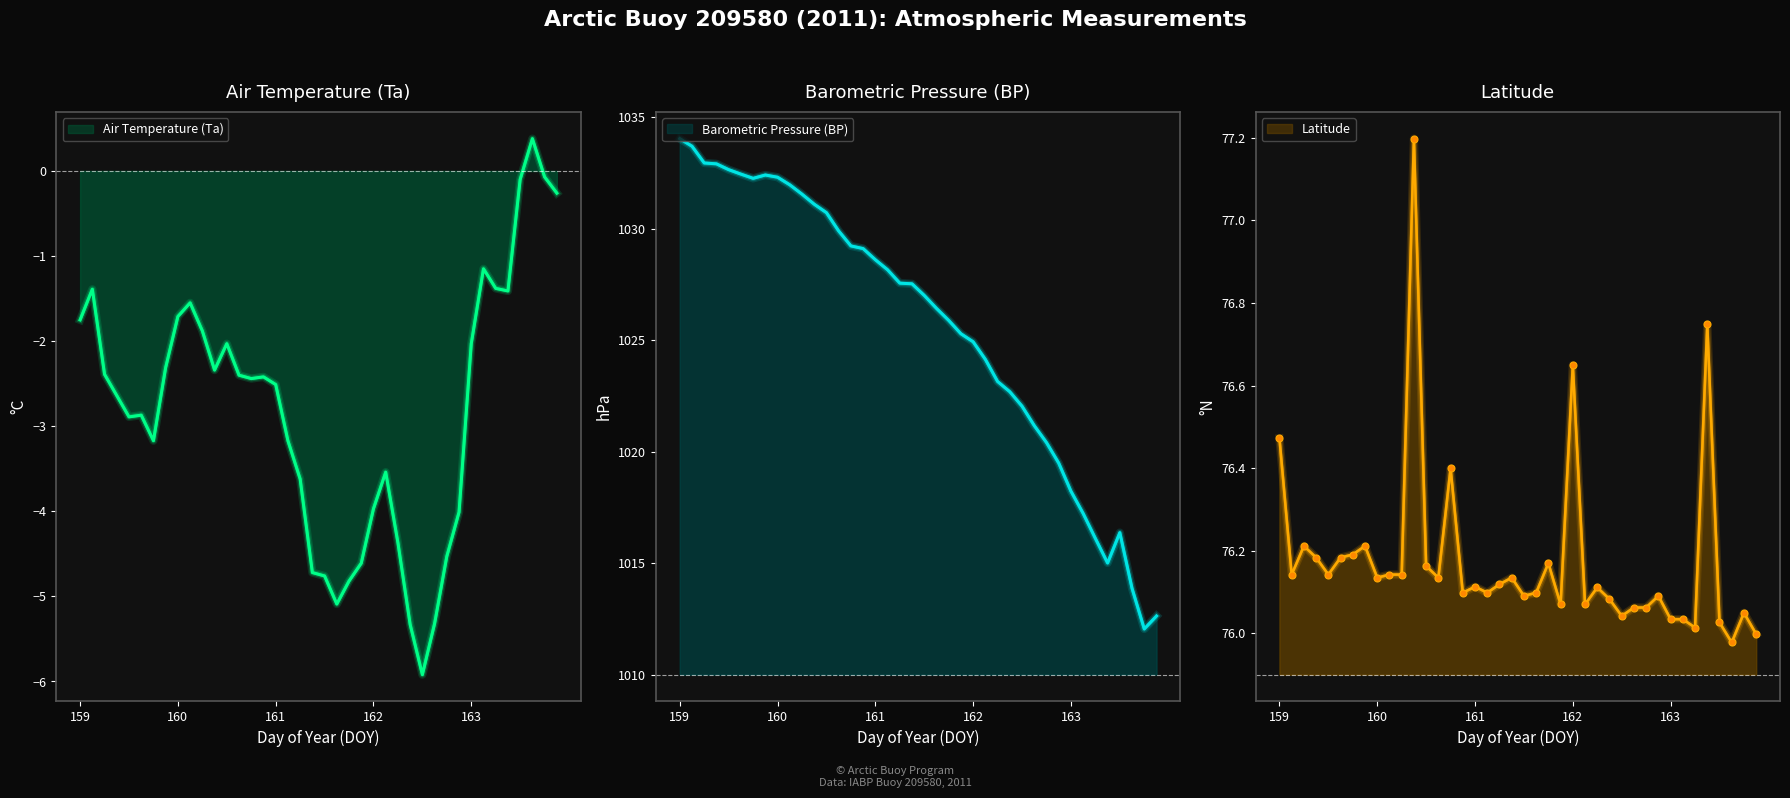

How many values in the Ta series exceed -2?

12